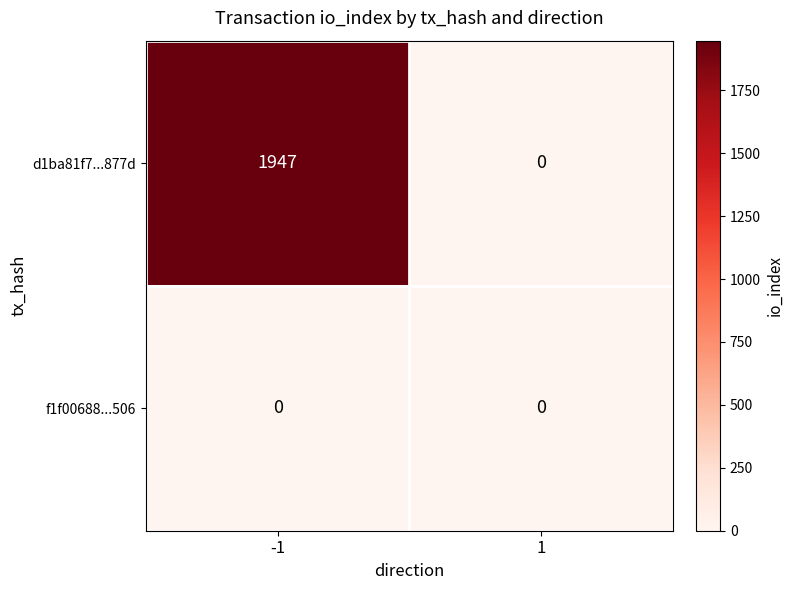

Rank the series by their maximum value, from lowest to highest.

f1f00688...506, d1ba81f7...877d